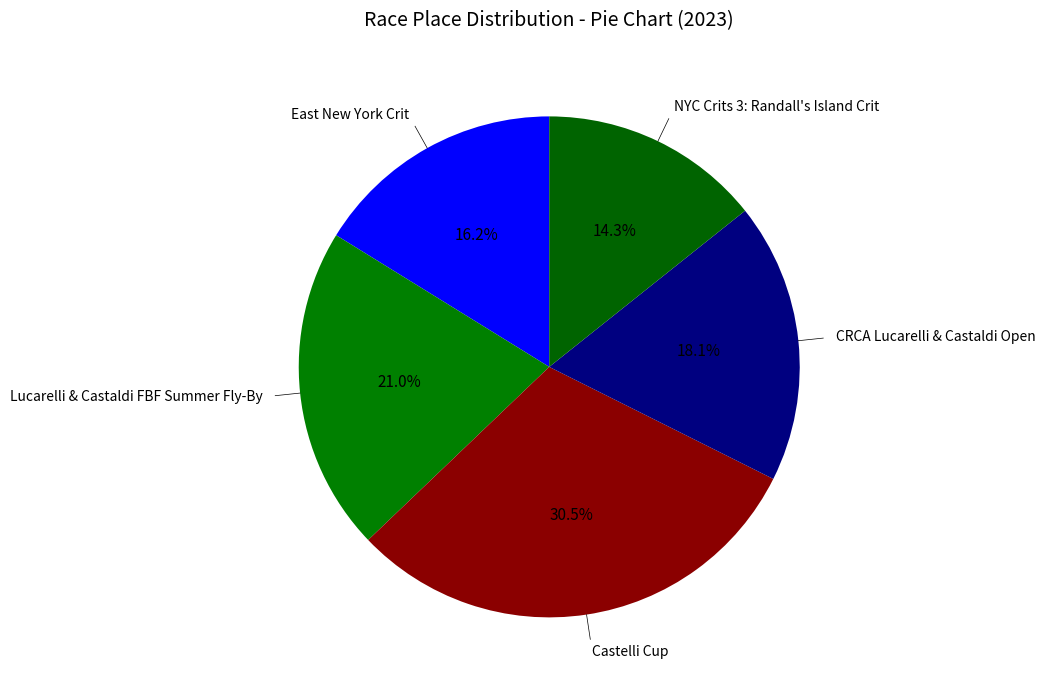

Count the number of slices in the pie.

5